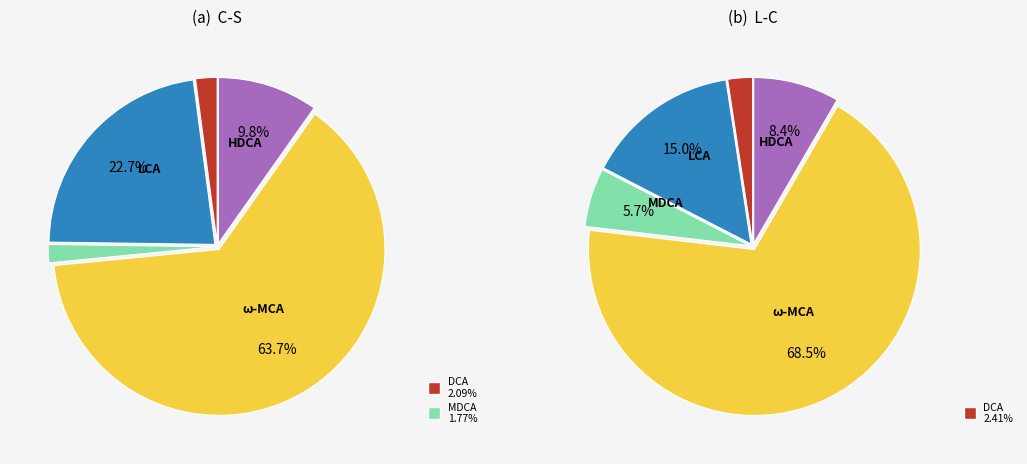

Is it true that ω-MCA is 71% of the pie?

False